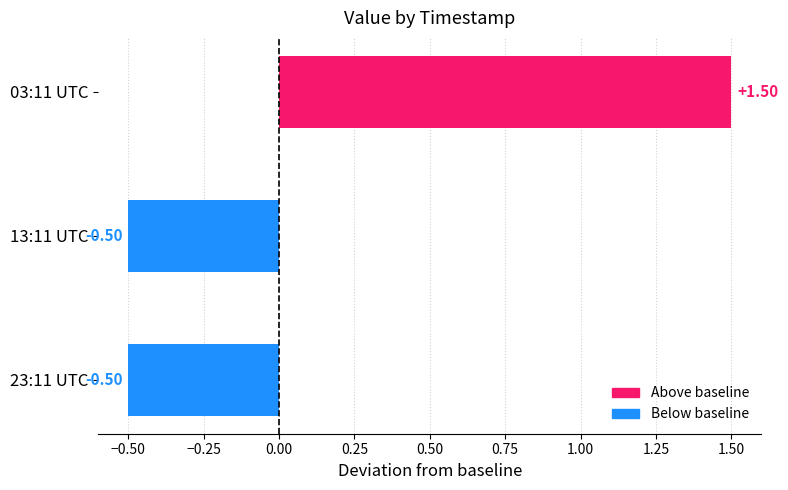

What is the smallest value displayed?

-0.5